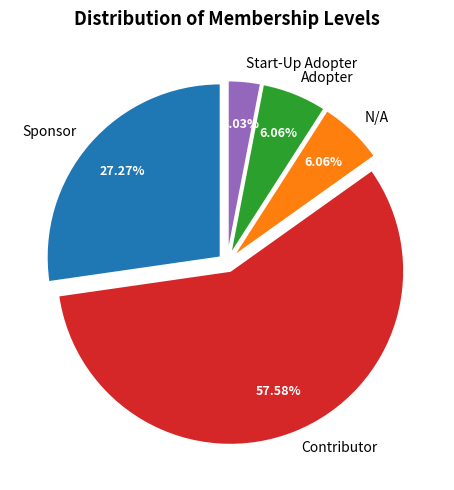

How much of the chart is everything except N/A?

93.9%